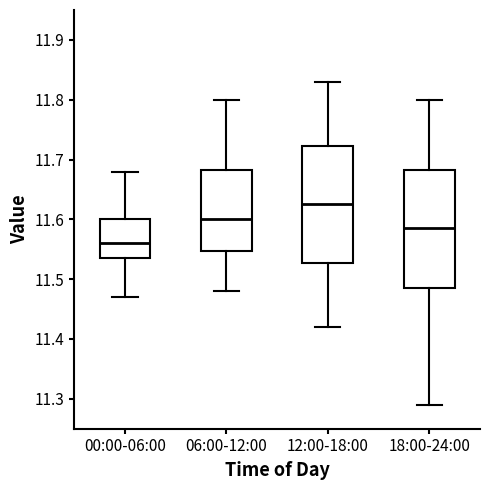

Reading left to right, read every box against the y-axis: the position of its median line, the range the box covers, and the ends of its whiskers. The values are not printed on the chart, so give them approximately, as read against the axis.

00:00-06:00: median 11.56, box 11.54 to 11.60, whiskers 11.47 to 11.68
06:00-12:00: median 11.60, box 11.55 to 11.68, whiskers 11.48 to 11.80
12:00-18:00: median 11.63, box 11.53 to 11.72, whiskers 11.42 to 11.83
18:00-24:00: median 11.59, box 11.49 to 11.68, whiskers 11.29 to 11.80